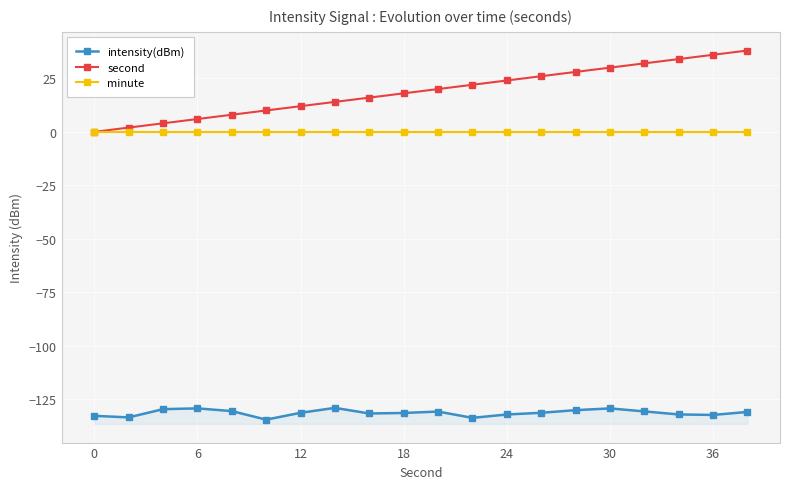

Which has a higher value, 12 or 14?

14